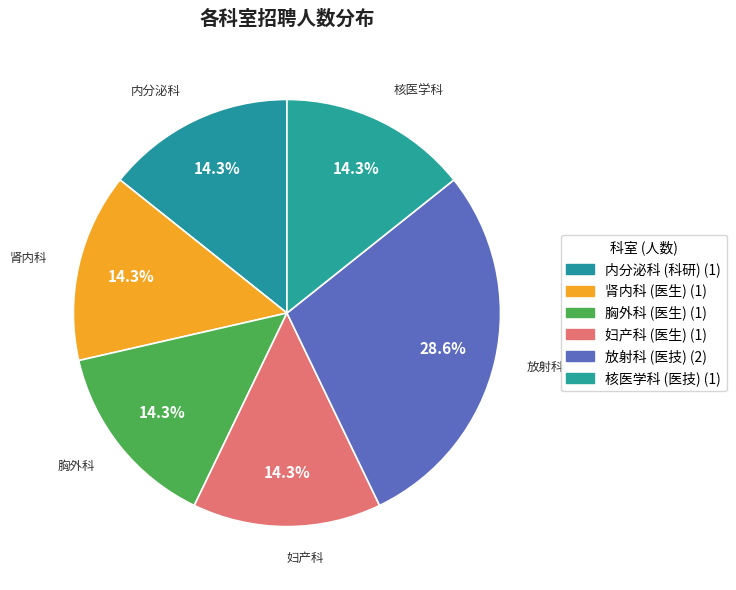

How many segments does this pie chart have?

6